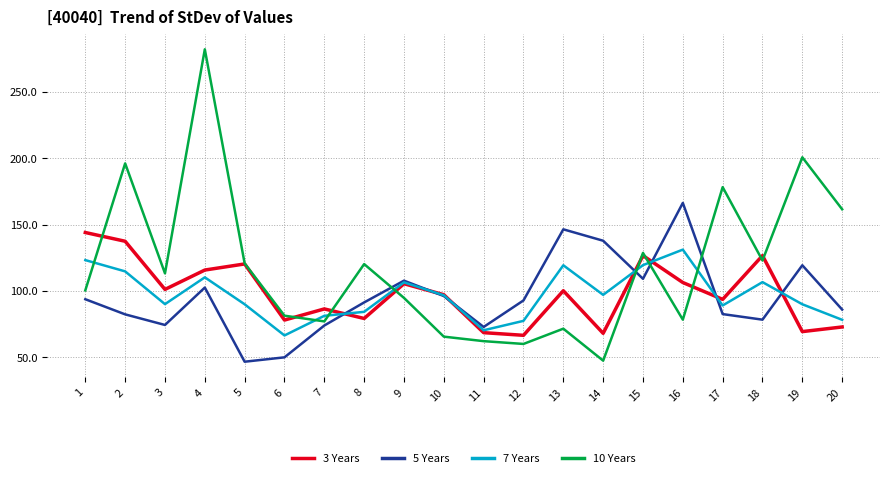

True or false: 7 Years has a value of 111.6 at 20.

False